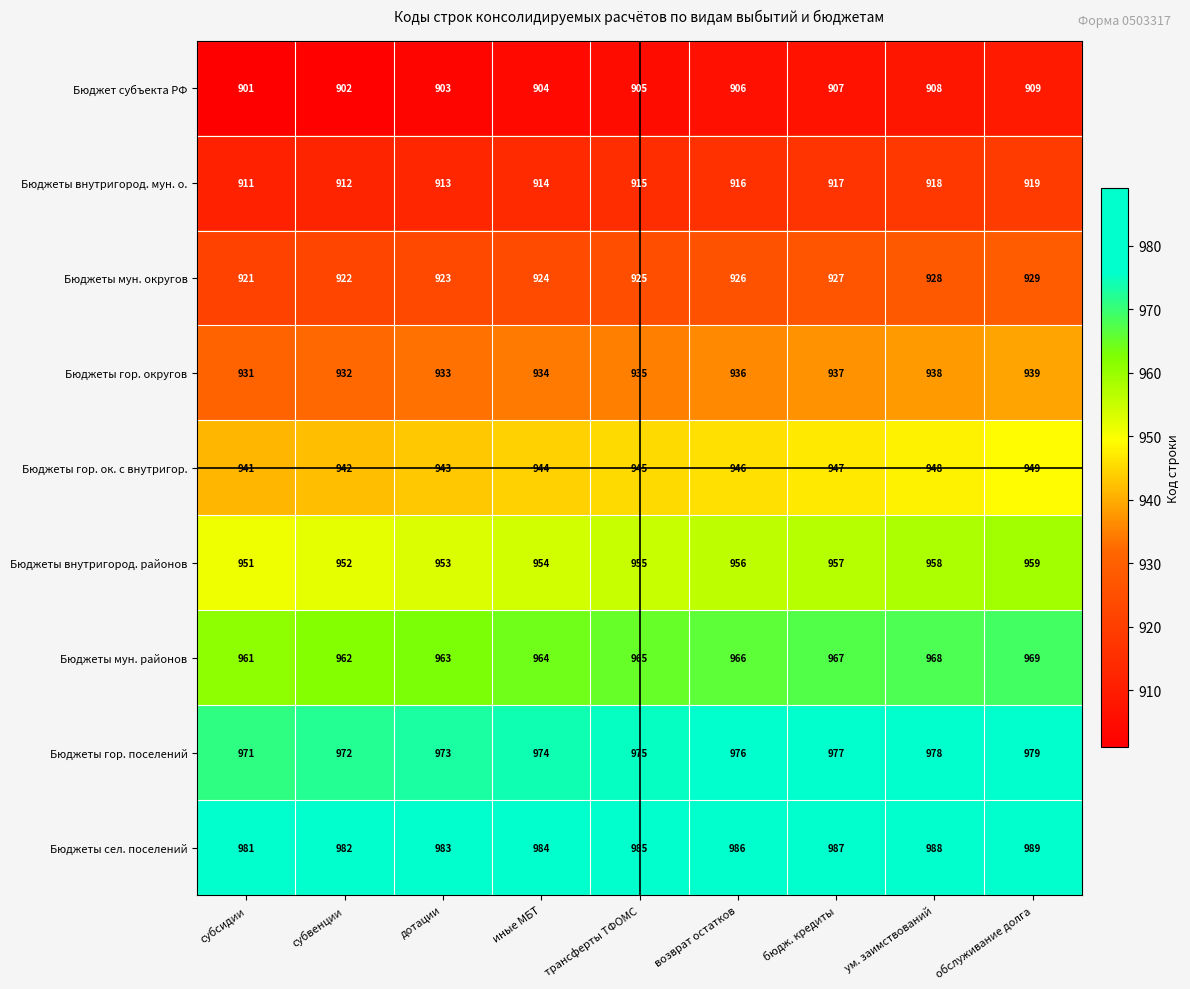

Which category has the highest value across all series?

обслуживание долга